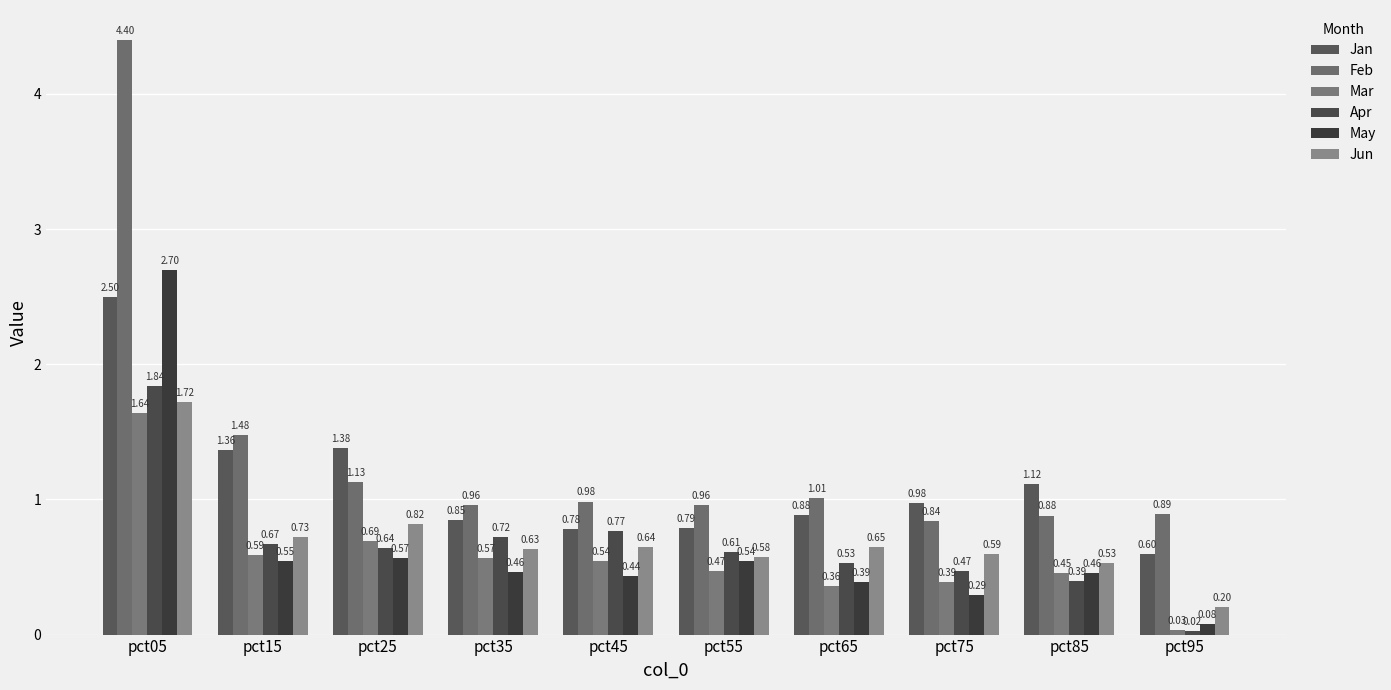

What is the maximum value for May?

2.7